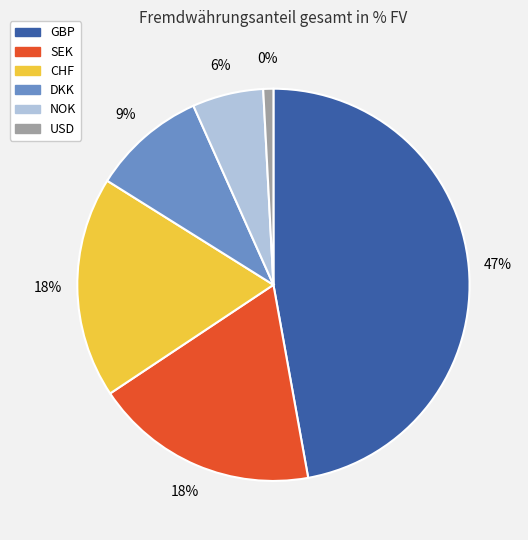

To the nearest percent, what is the combined percentage of CHF and USD?

19%